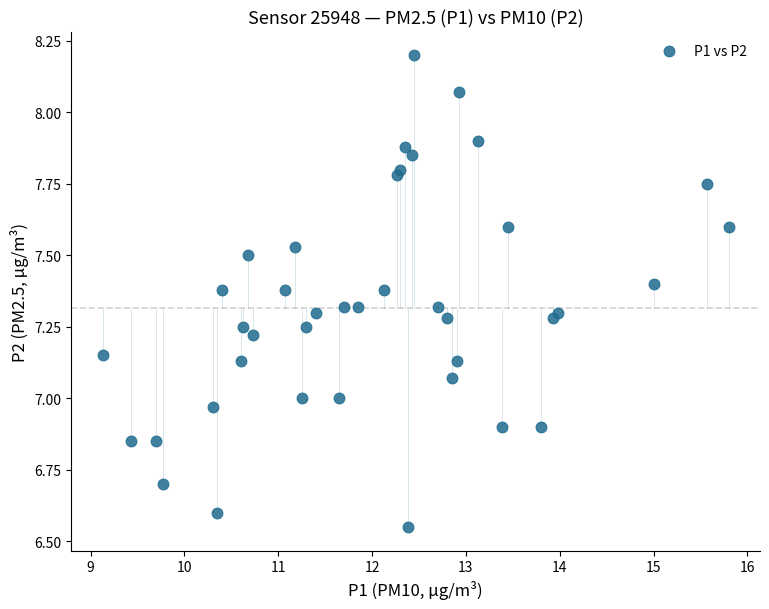

What is the range of X values (max minus min)?

6.7